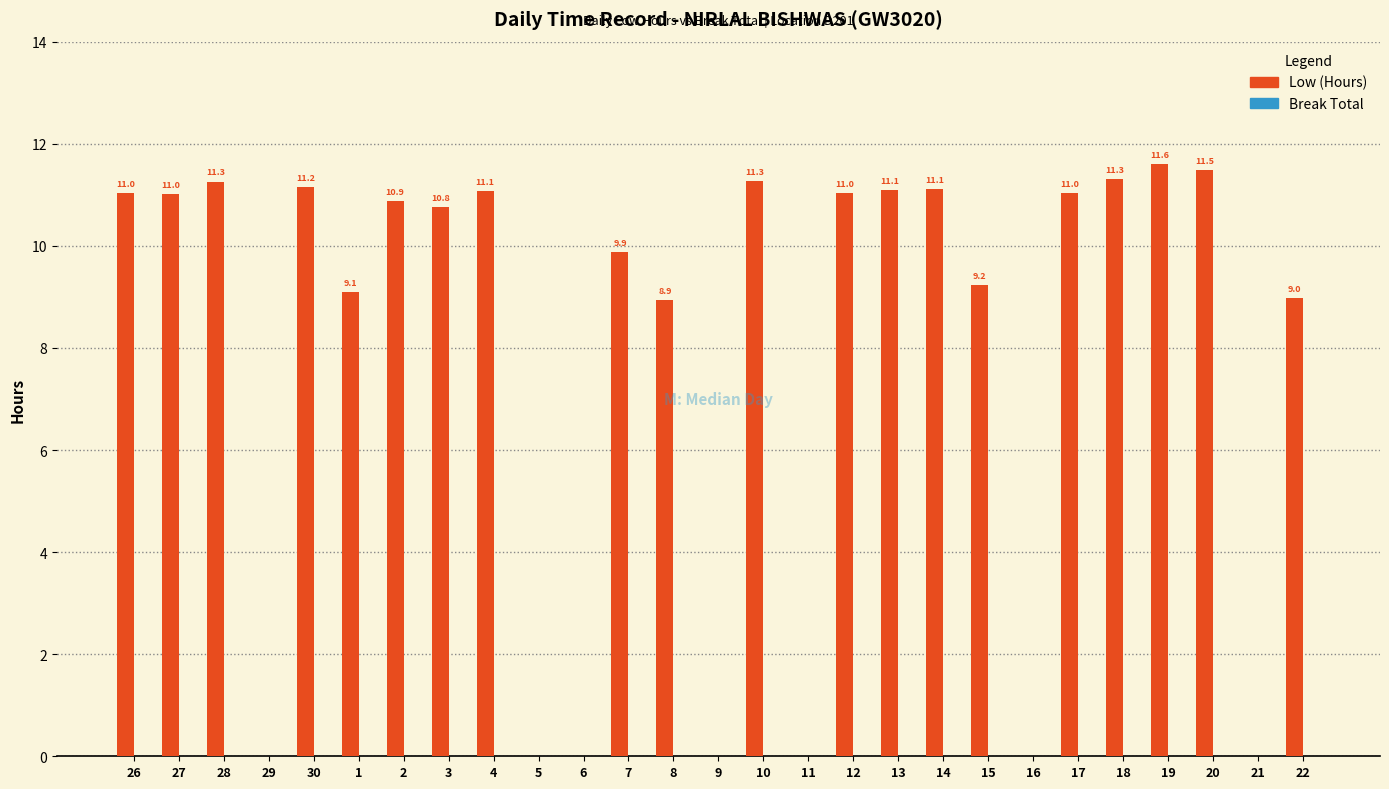

Reading left to right, what are all the values shown in this chart?

26=11.0	27=11.0	28=11.3	29=0.0	30=11.2	1=9.1	2=10.9	3=10.8	4=11.1	5=0.0	6=0.0	7=9.9	8=8.9	9=0.0	10=11.3	11=0.0	12=11.0	13=11.1	14=11.1	15=9.2	16=0.0	17=11.0	18=11.3	19=11.6	20=11.5	21=0.0	22=9.0